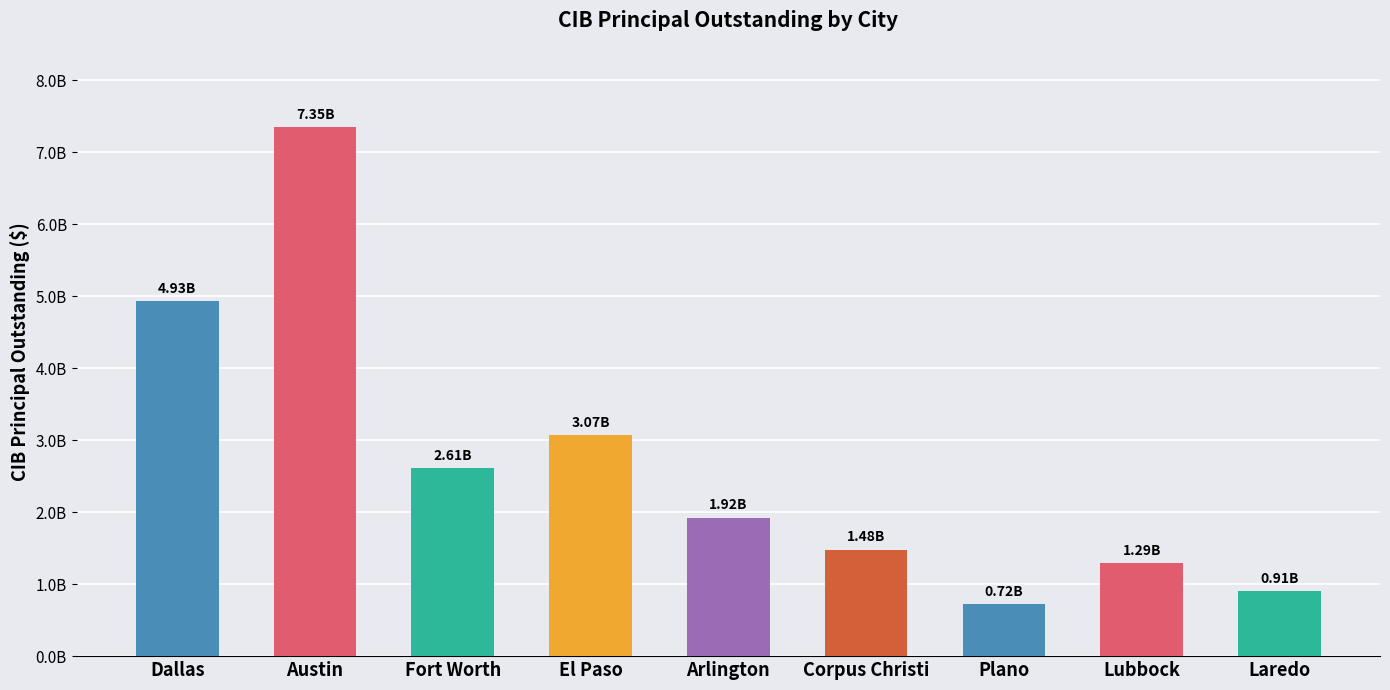

What is the greatest value displayed?

7347505000